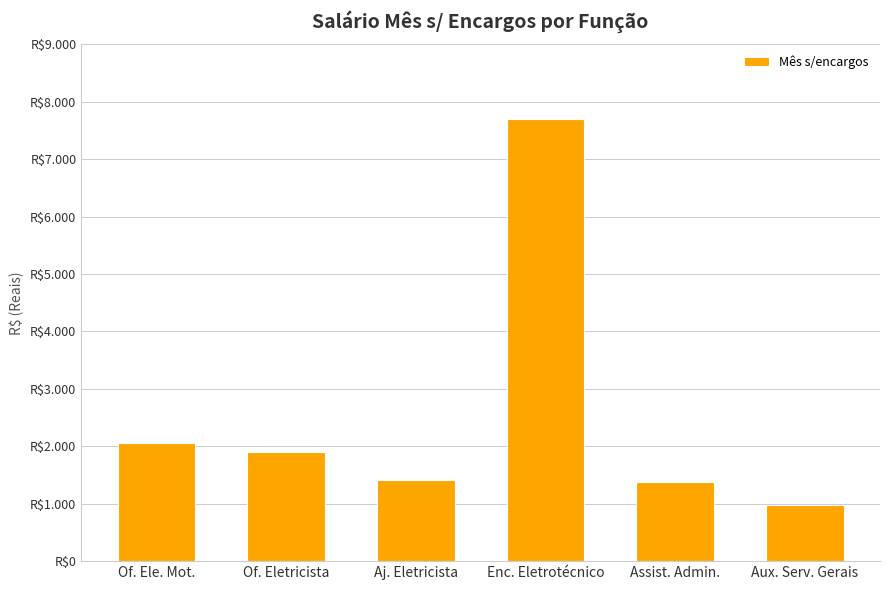

What is the ratio of the value at Aux. Serv. Gerais to the value at Aj. Eletricista?

0.7